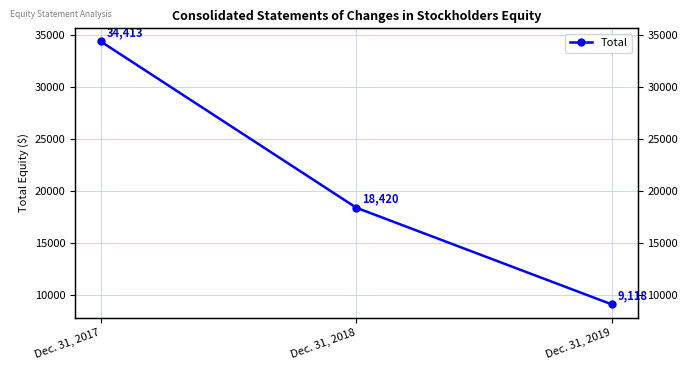

Rank the categories by value from lowest to highest.

Dec. 31, 2019, Dec. 31, 2018, Dec. 31, 2017